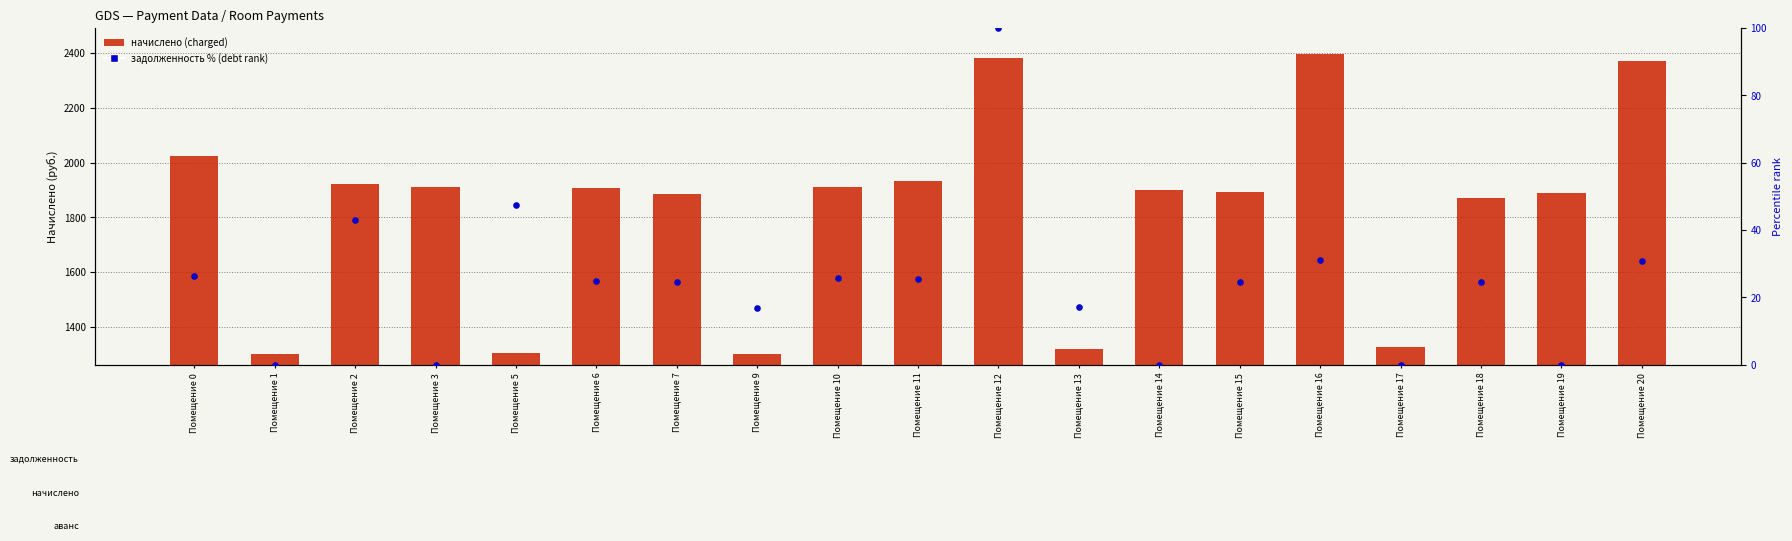

At which category is the sum across all series the highest?

Помещение 12